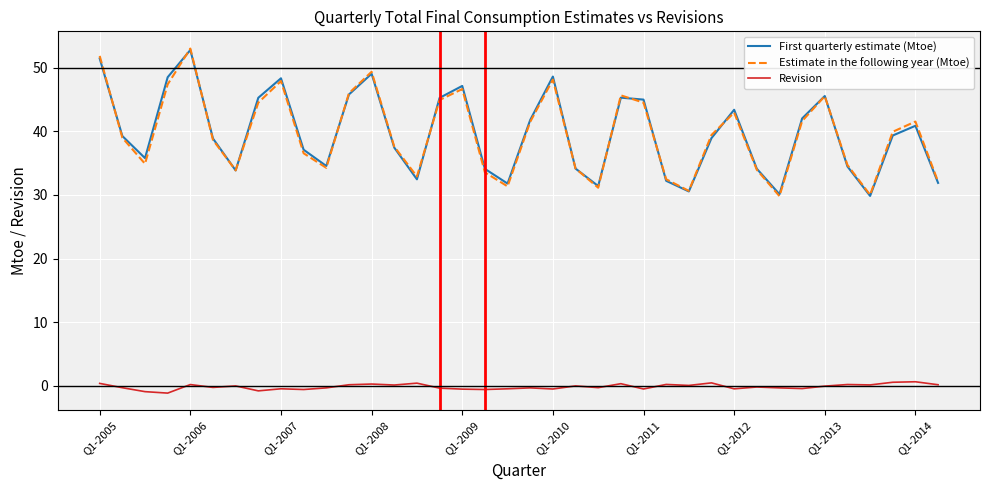

What are all the series names shown in the legend?

First quarterly estimate (Mtoe), Estimate in the following year (Mtoe), Revision